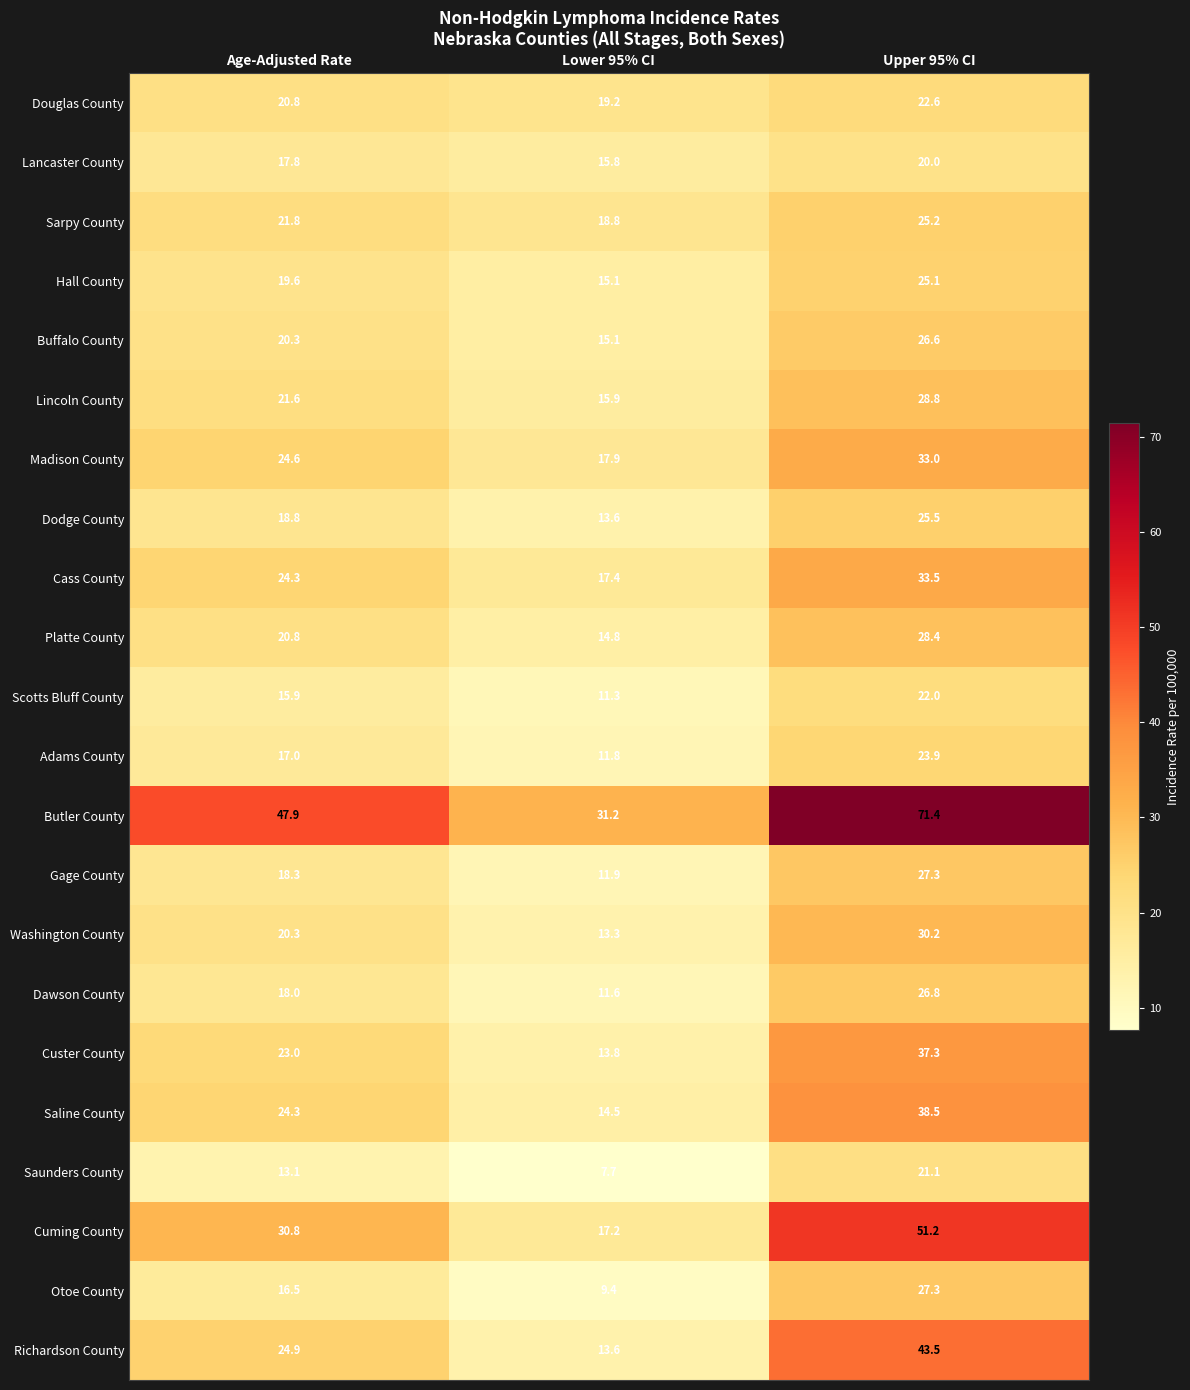

What is the difference between the Saunders County values at Upper 95% CI and Age-Adjusted Rate?

8.0